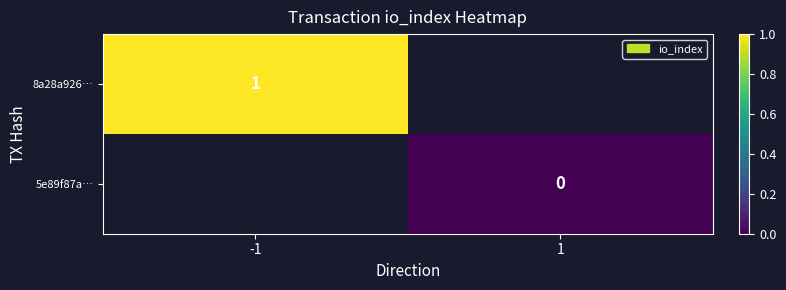

The value of 8a28a926… at -1 is 1. True or false?

True